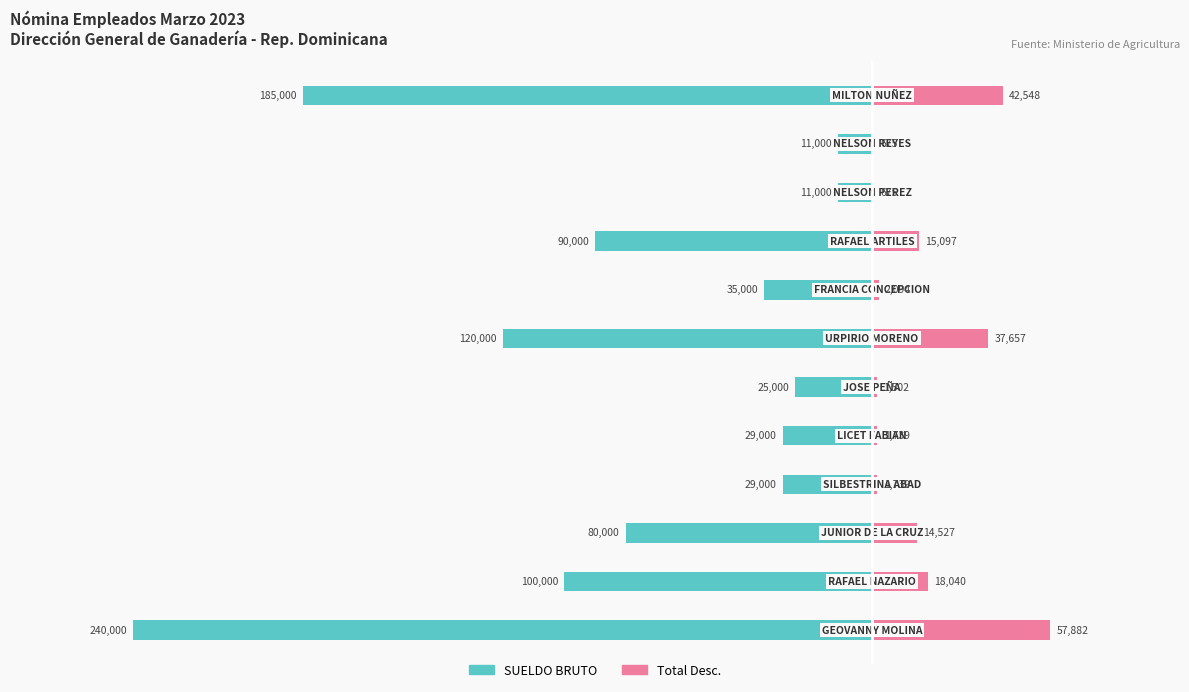

Is it true that SUELDO BRUTO equals -150224.5 at 0?

False